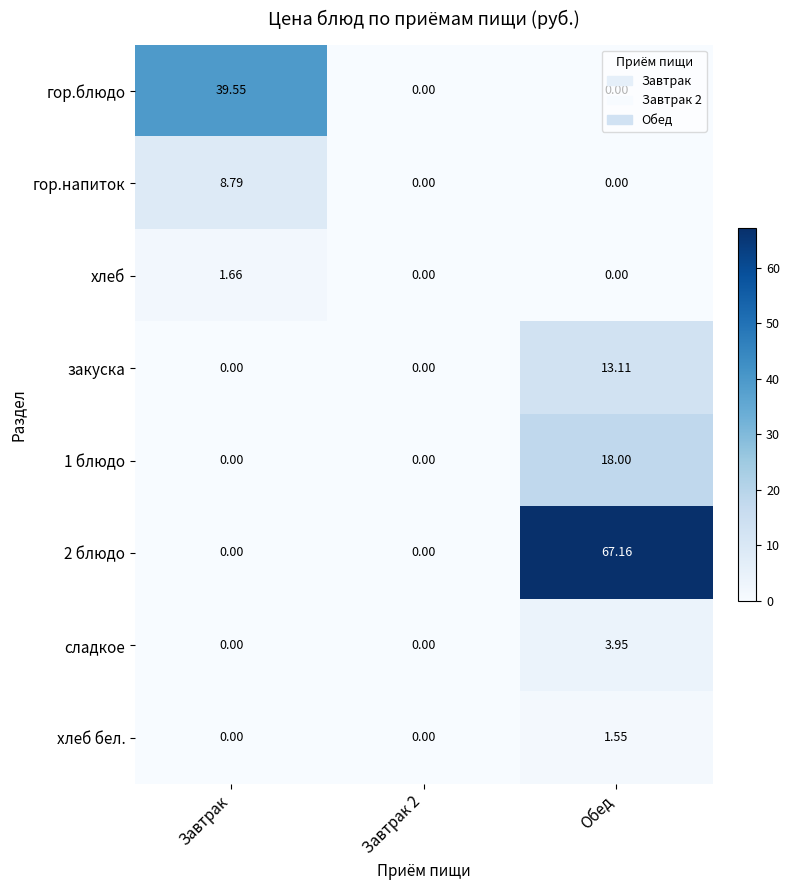

Is the value of гор.напиток at Завтрак greater than the value of гор.блюдо at Завтрак?

No